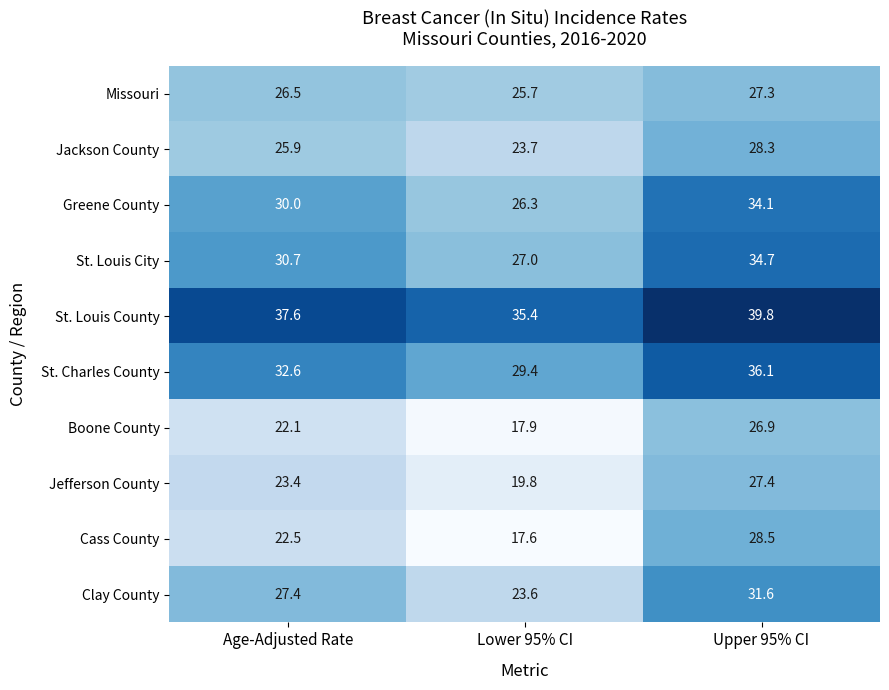

Which series has the widest spread of values?

Cass County